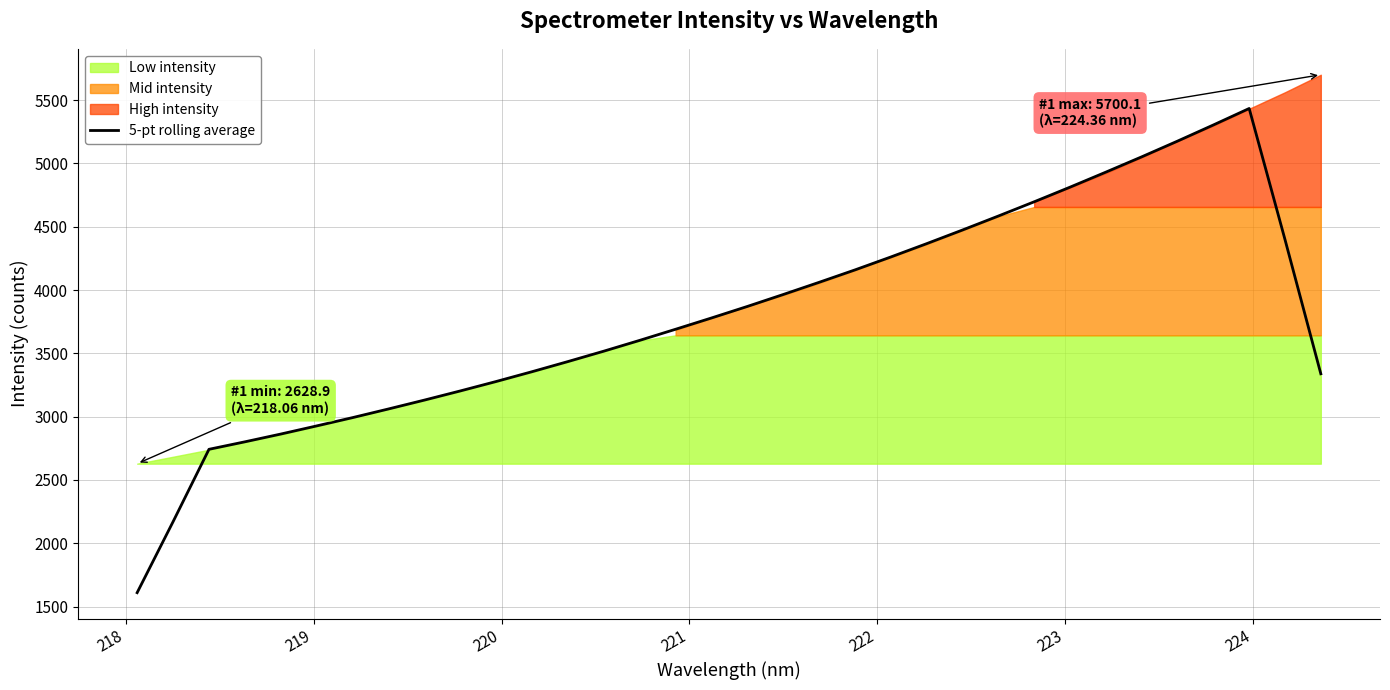

What is the highest value of the 5-pt rolling average series?

5433.6